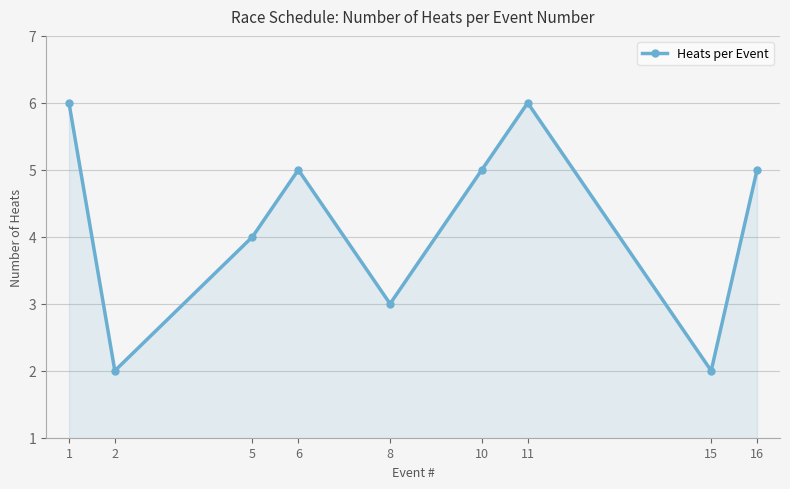

What is the greatest value displayed?

6